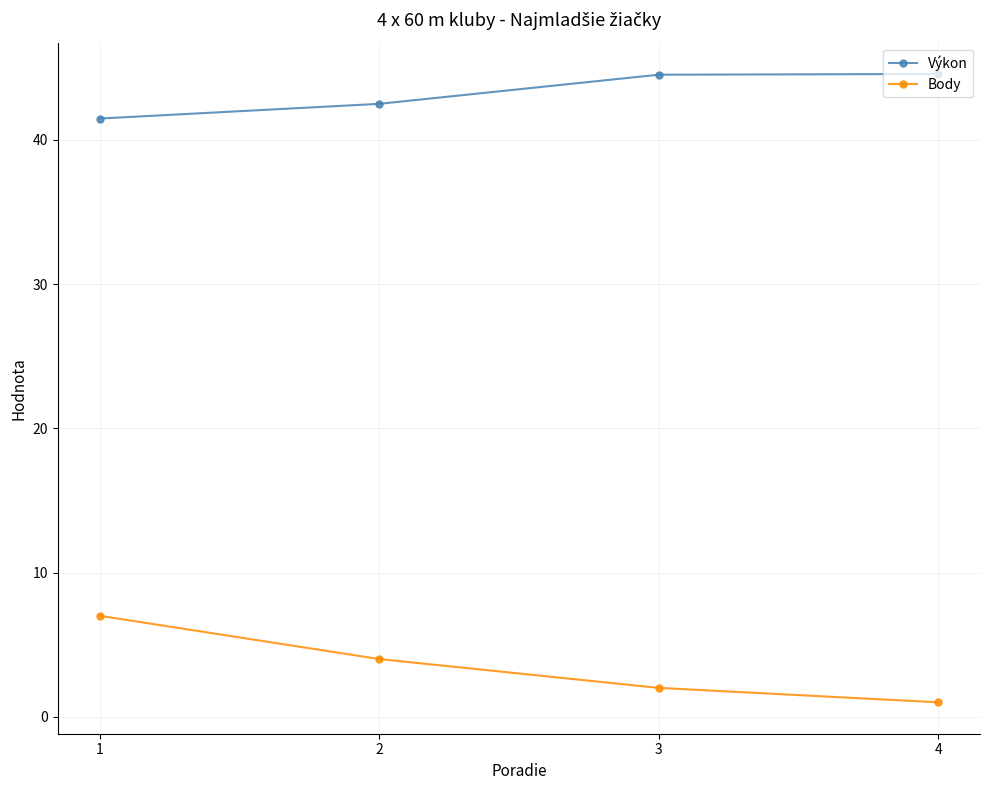

What is the difference between the Body values at 4 and 2?

3.0